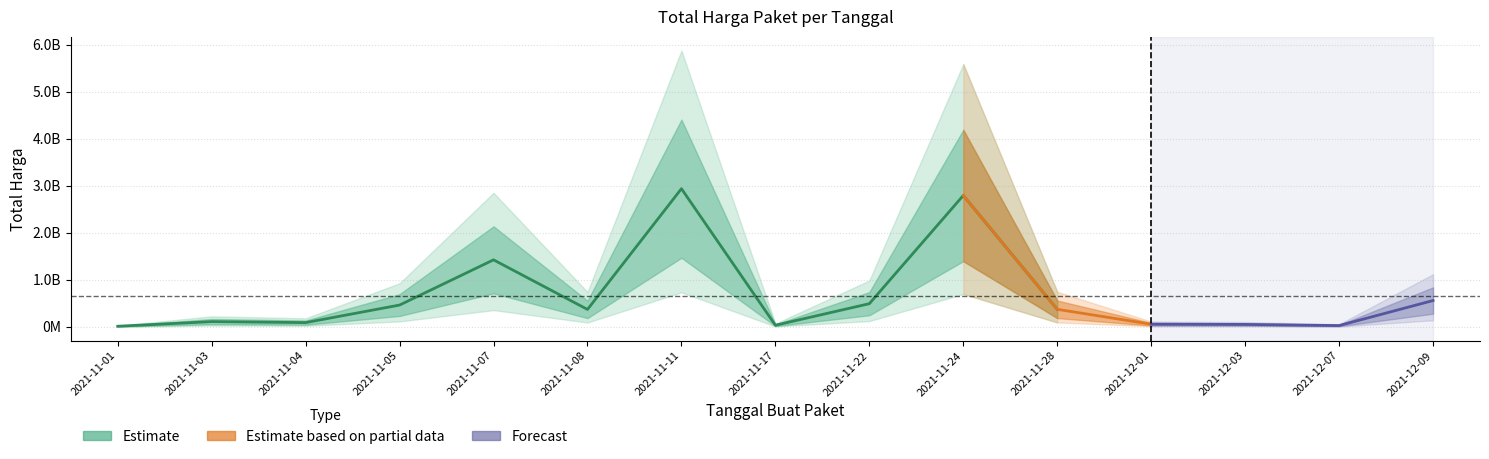

What is the change in value from 2021-11-03 to 2021-11-11?

+2827671970